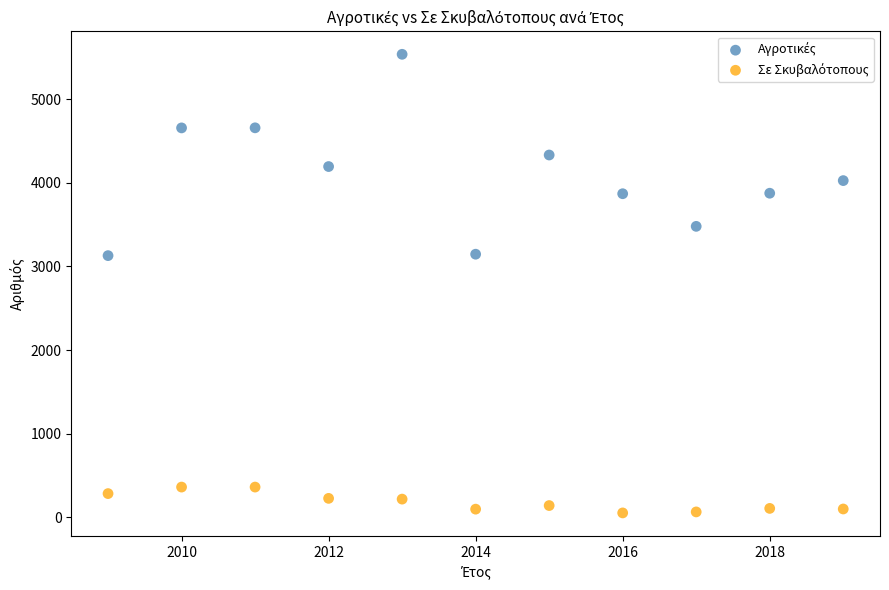

Across all data points, what is the range of X values (max minus min)?

10